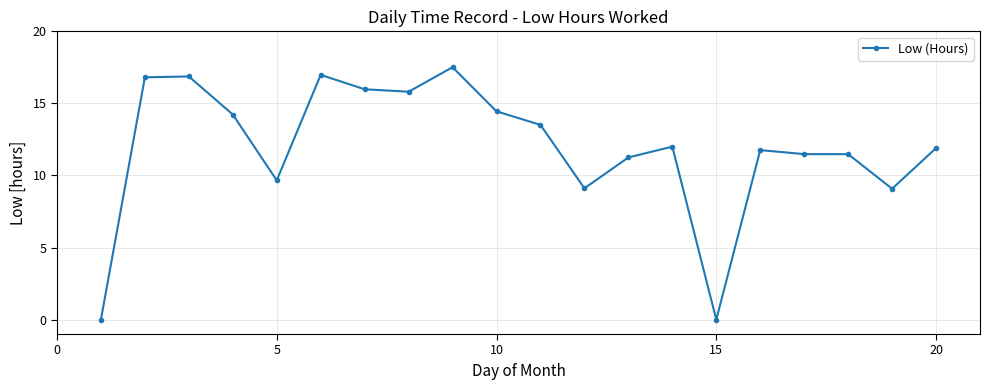

What is the sum of all values?

239.9